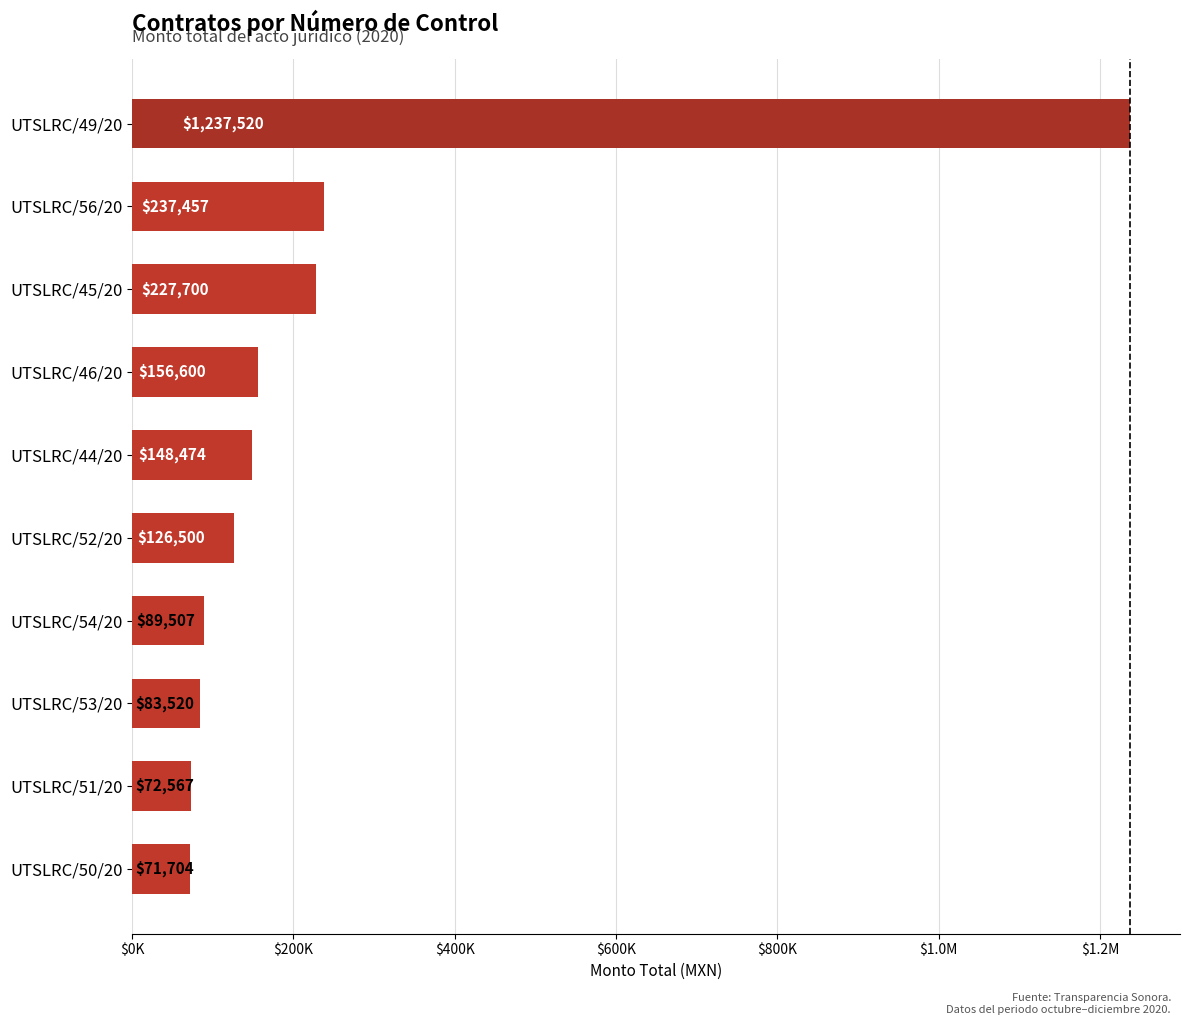

Are the bars horizontal?

Yes